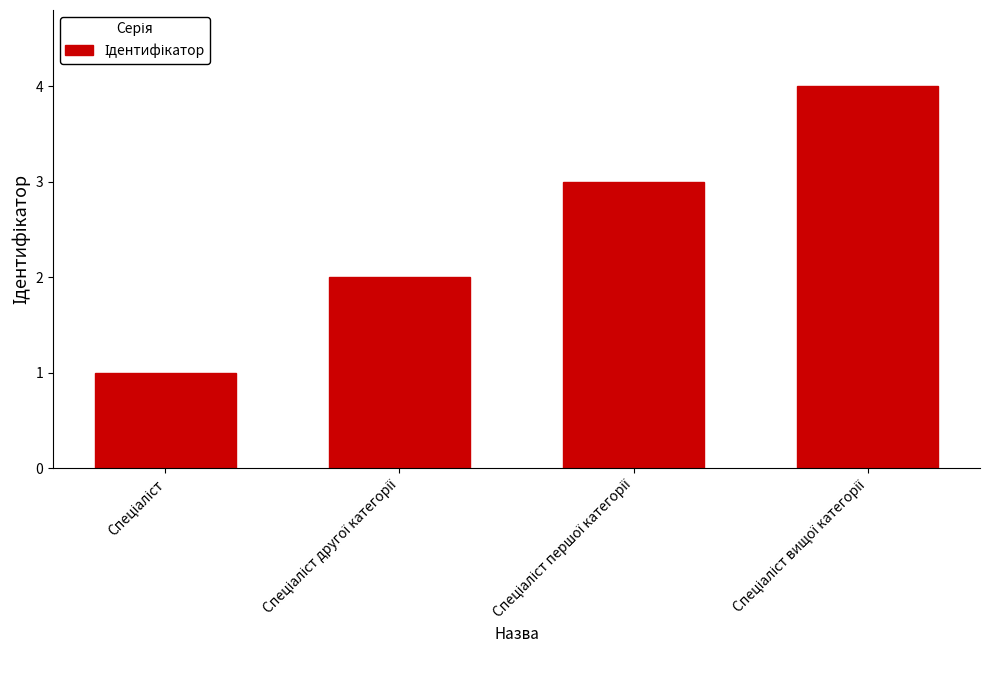

What is the sum of all values?

10